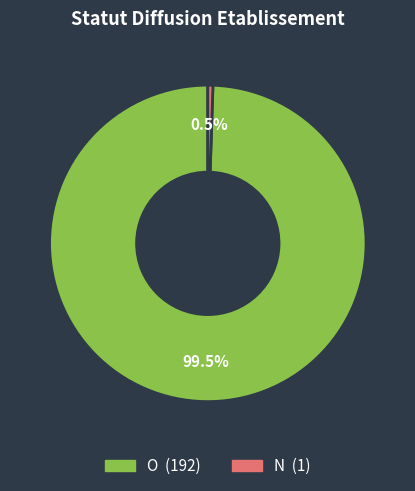

Rank the categories by value from lowest to highest.

N, O